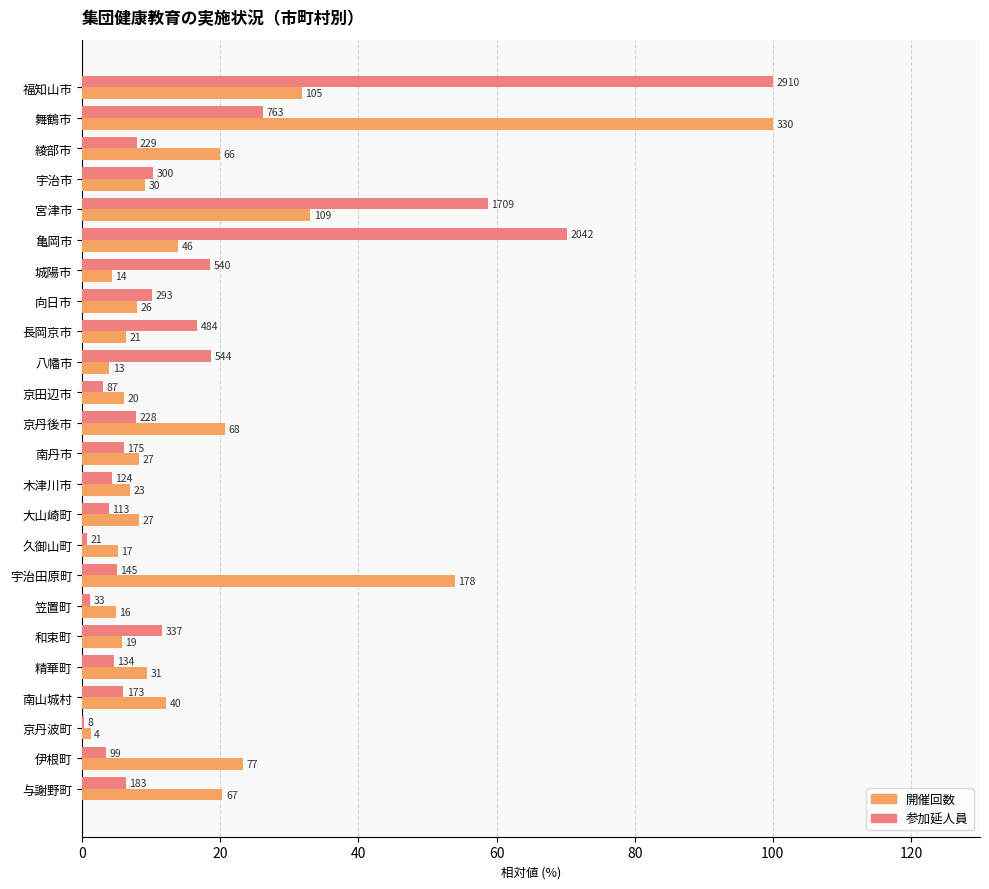

What are all the series names shown in the legend?

開催回数, 参加延人員